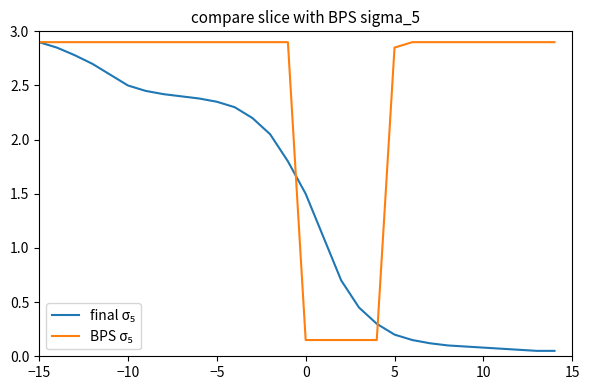

Does the chart have visible grid lines?

No